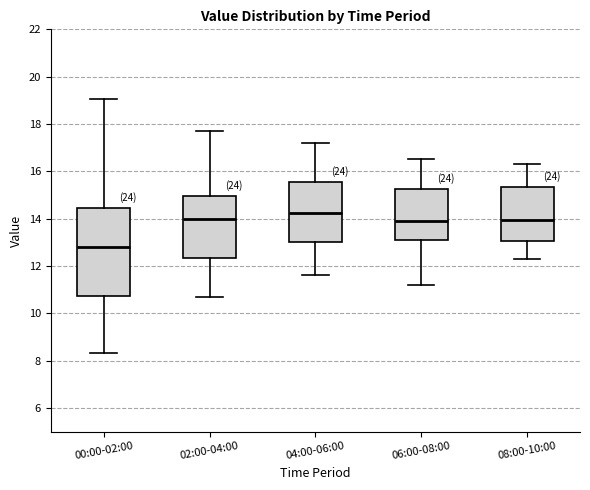

Which box is the tallest, from its lower edge to its upper edge?

00:00-02:00